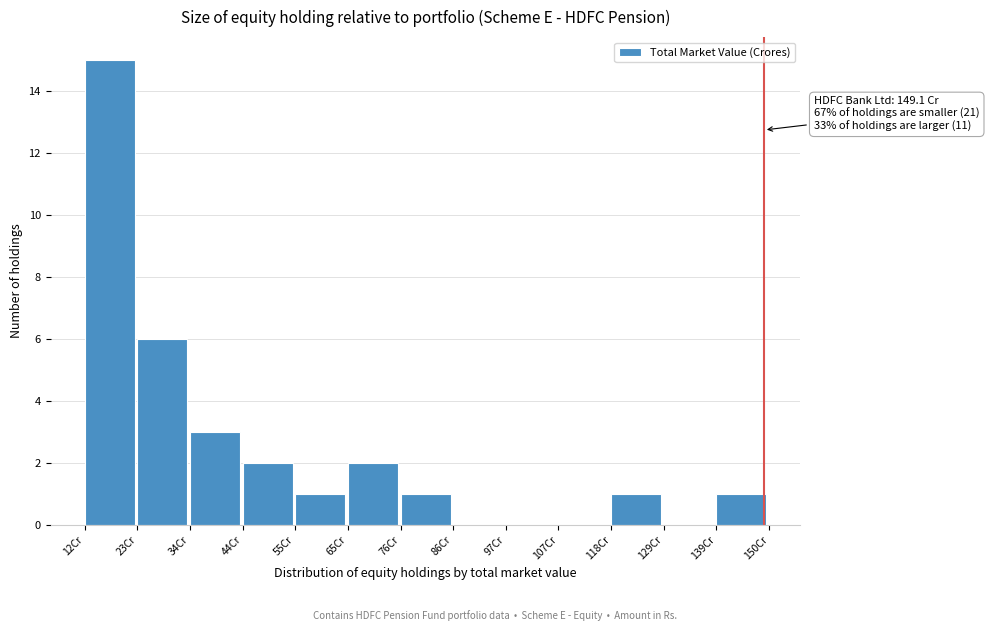

Over which range of the x-axis is the bar tallest?

12 to 24